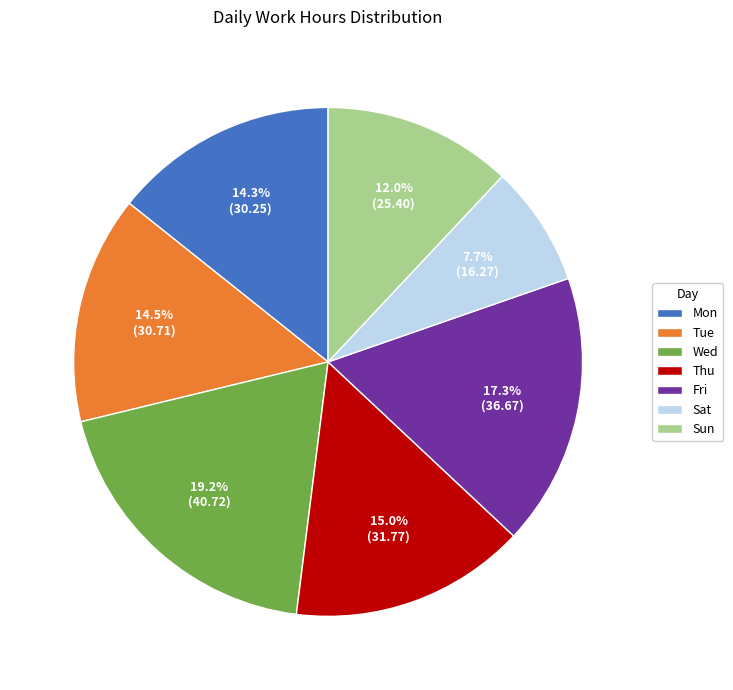

Which category has the smallest portion of the pie?

Sat